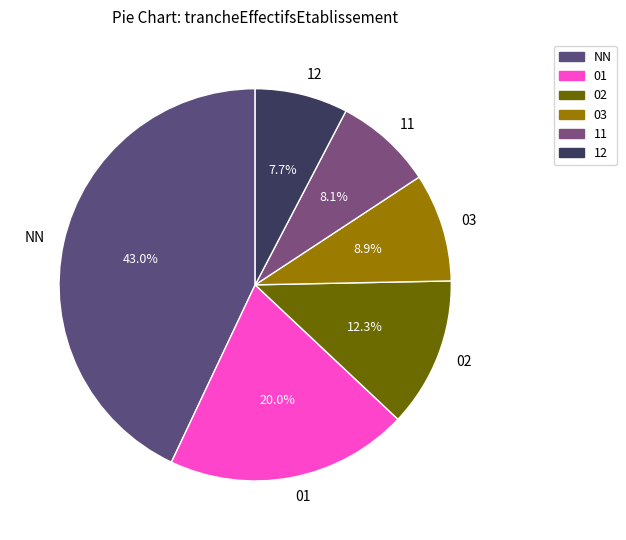

Is there any slice that represents more than half of the pie?

No